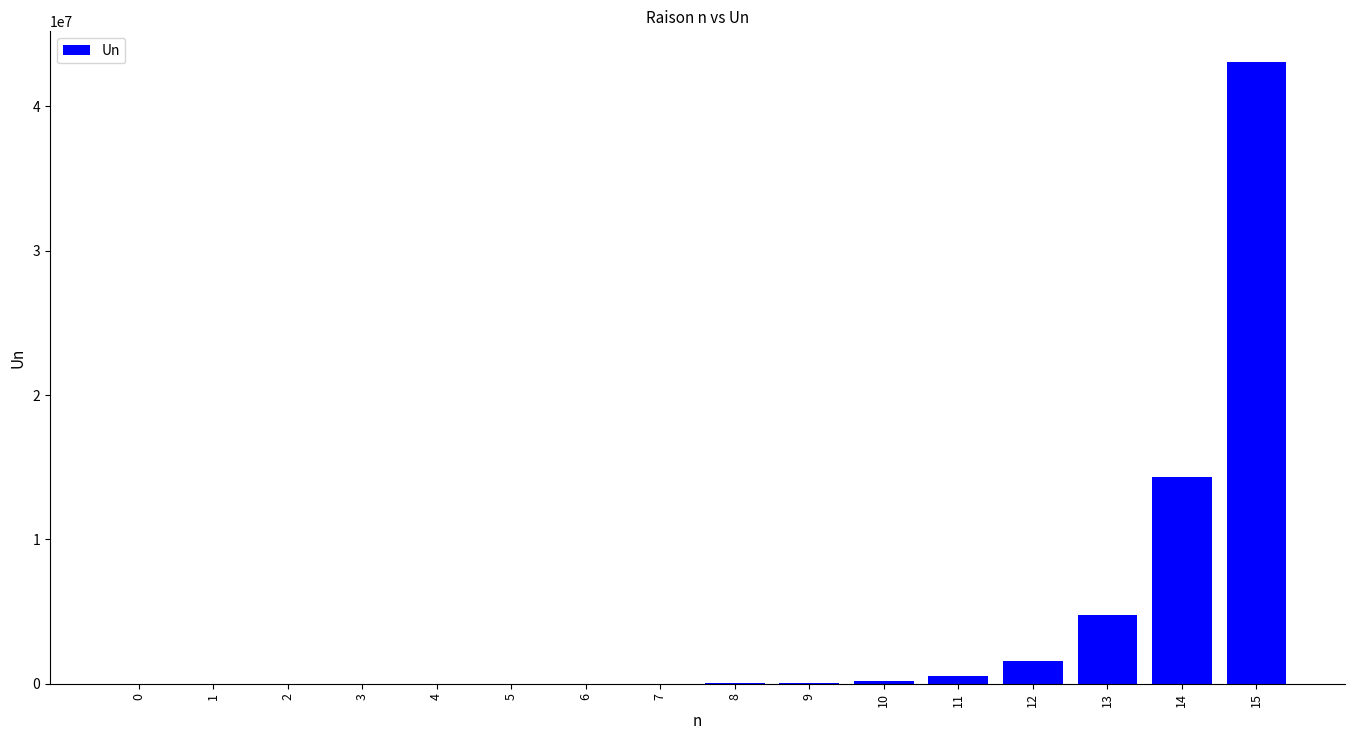

Count the number of categories in the chart.

16